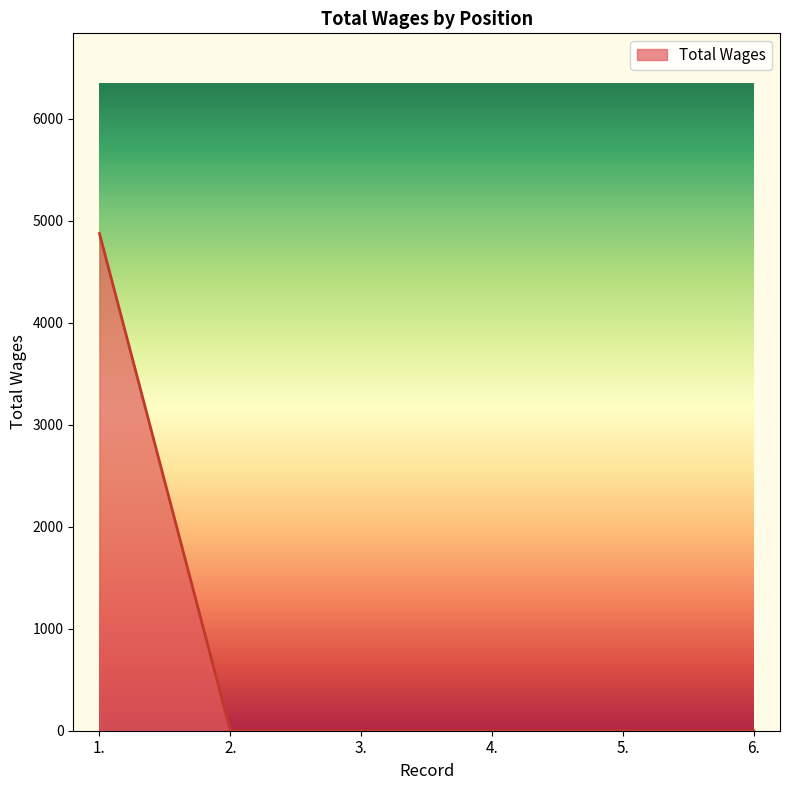

The value at 5. is 0. True or false?

True